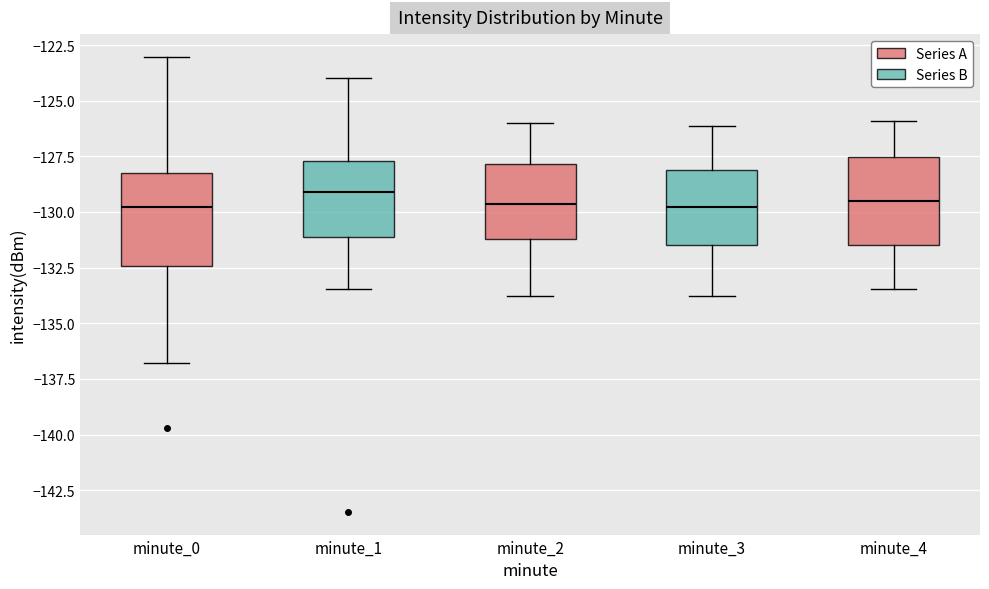

Where is the lower edge of the box for minute_2 on the y-axis? The values are not printed on the chart, so give them approximately, as read against the axis.

-131.0